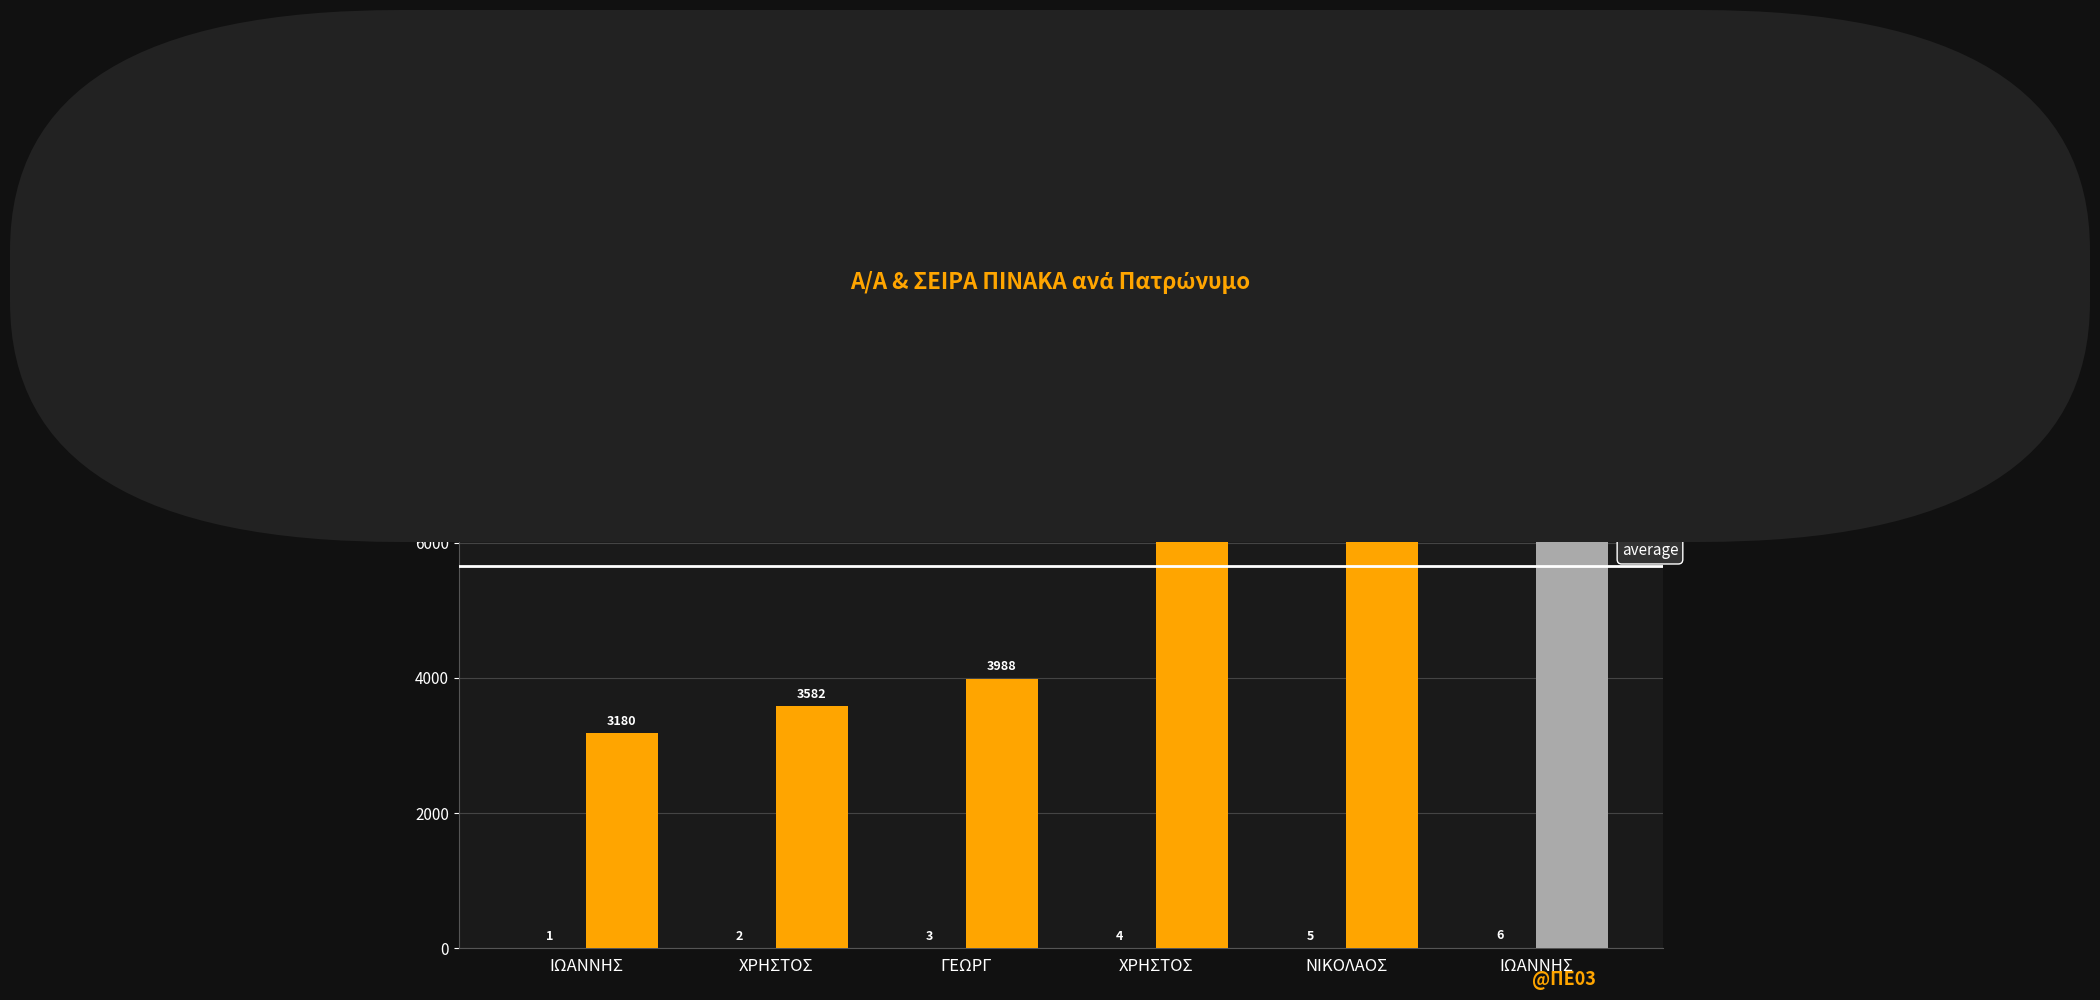

Are the bars grouped side by side (vs. stacked)?

Yes